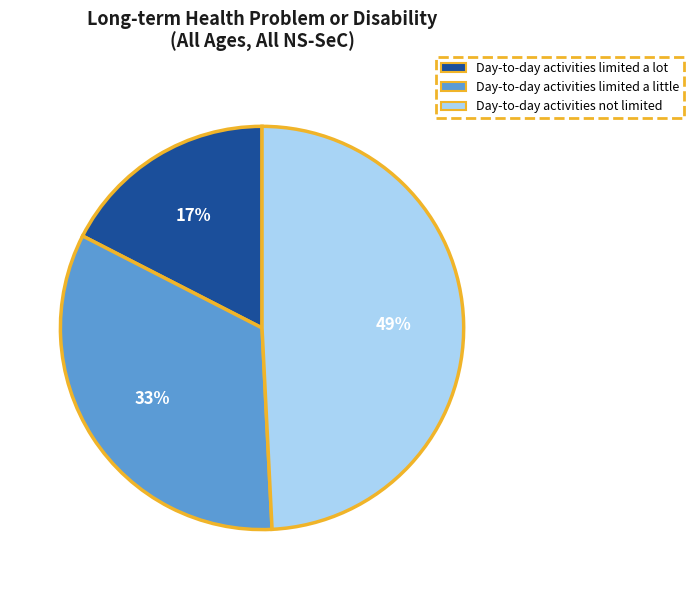

Is the sum of Day-to-day activities limited a little and Day-to-day activities not limited greater than half?

Yes